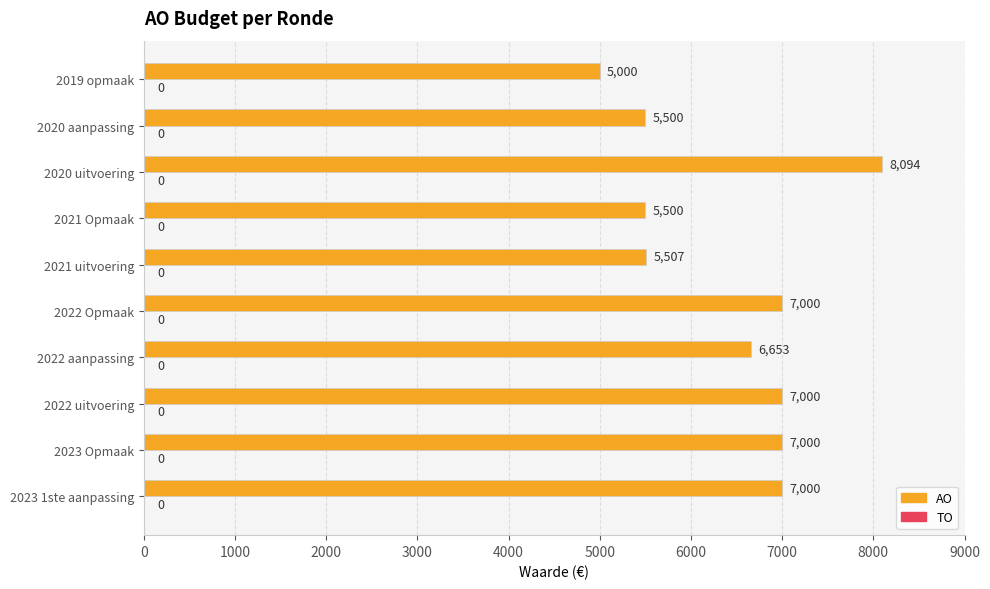

True or false: the data shows 4342 at 2022 Opmaak.

False